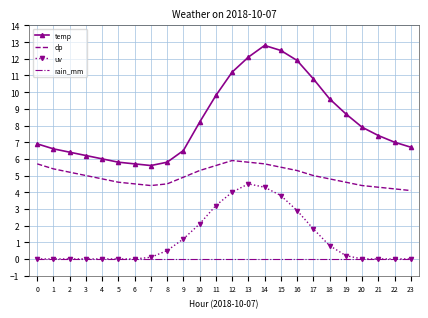

Between 10 and 21, which series saw the biggest shift?

uv